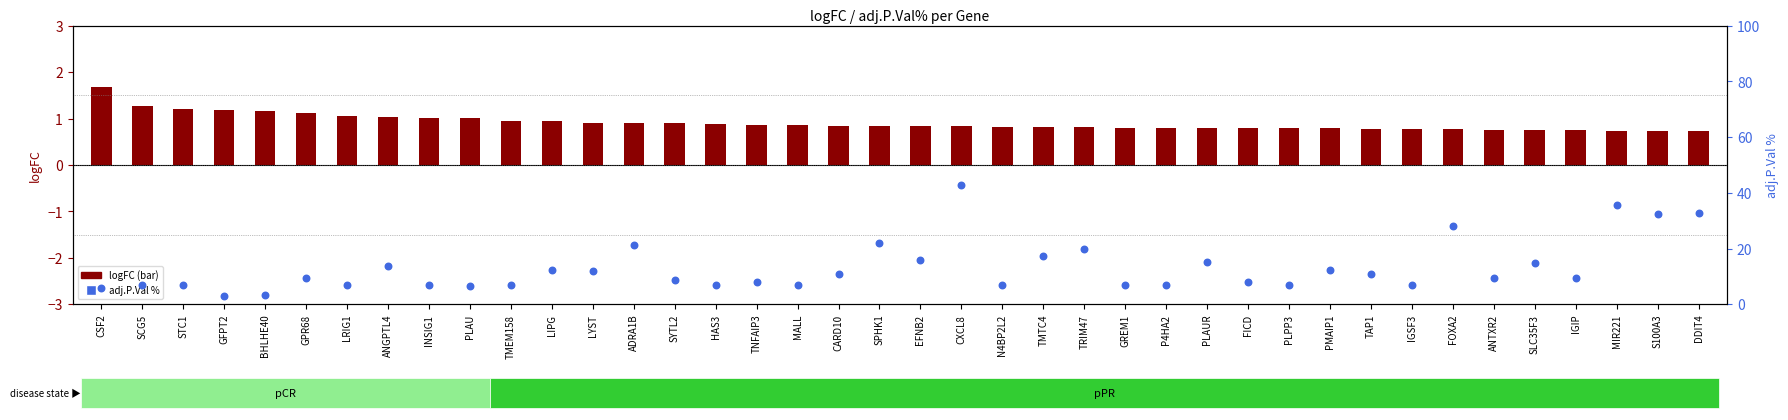

Which series has the largest total across all categories?

adj.P.Val %